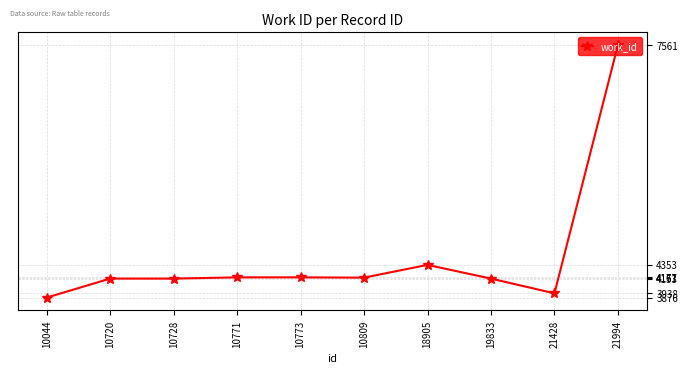

True or false: there are more than 0 points higher than both neighbors.

True